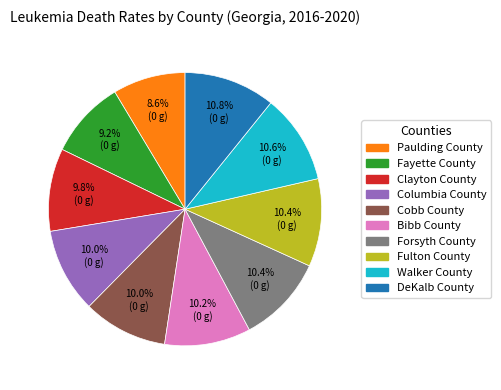

What is the total percentage of Fayette County and Clayton County?

19.0%